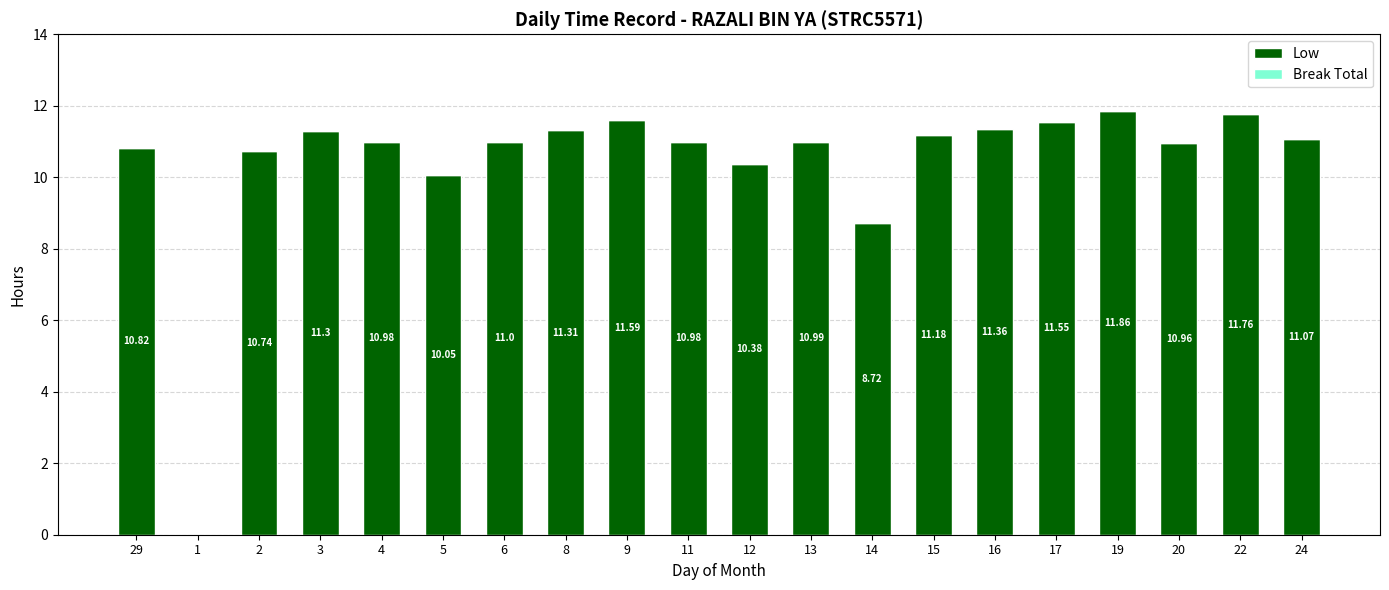

What is the sum of the values at 3 and 19?

23.2